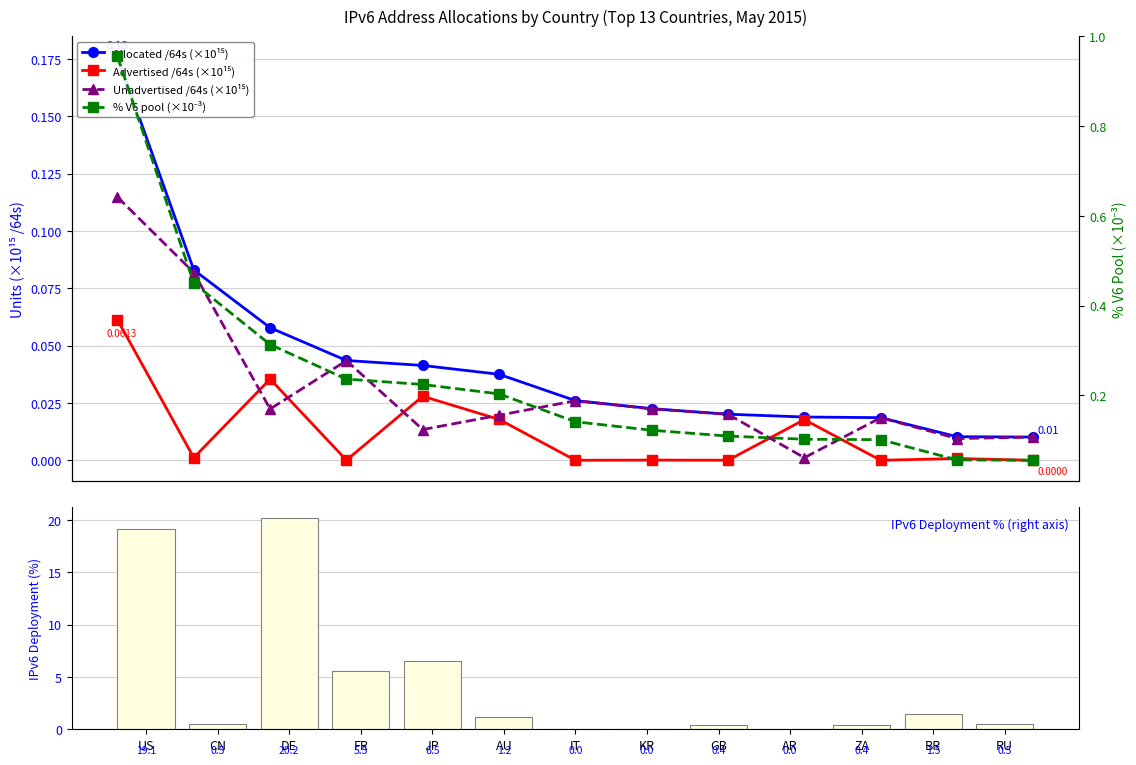

Which category has the lowest value across all series?

RU